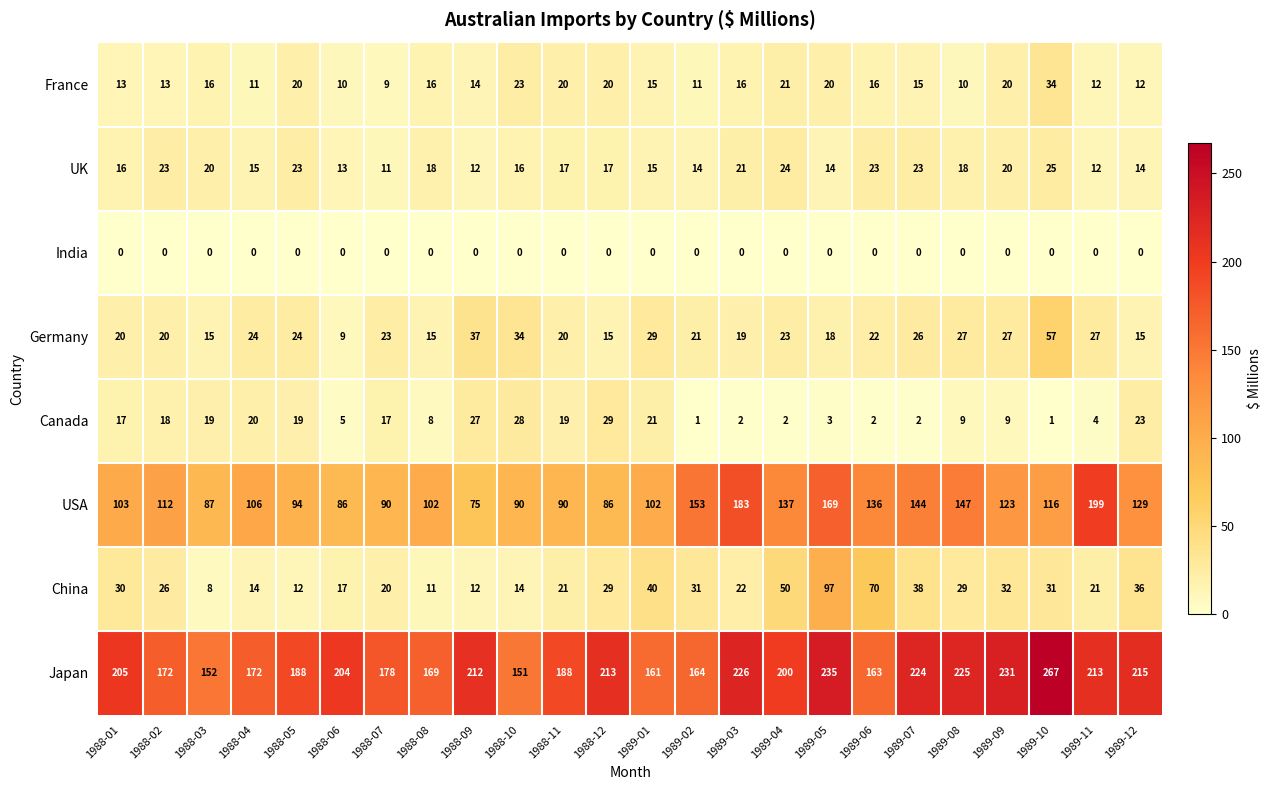

At which label is Japan closest to 209?

1988-09